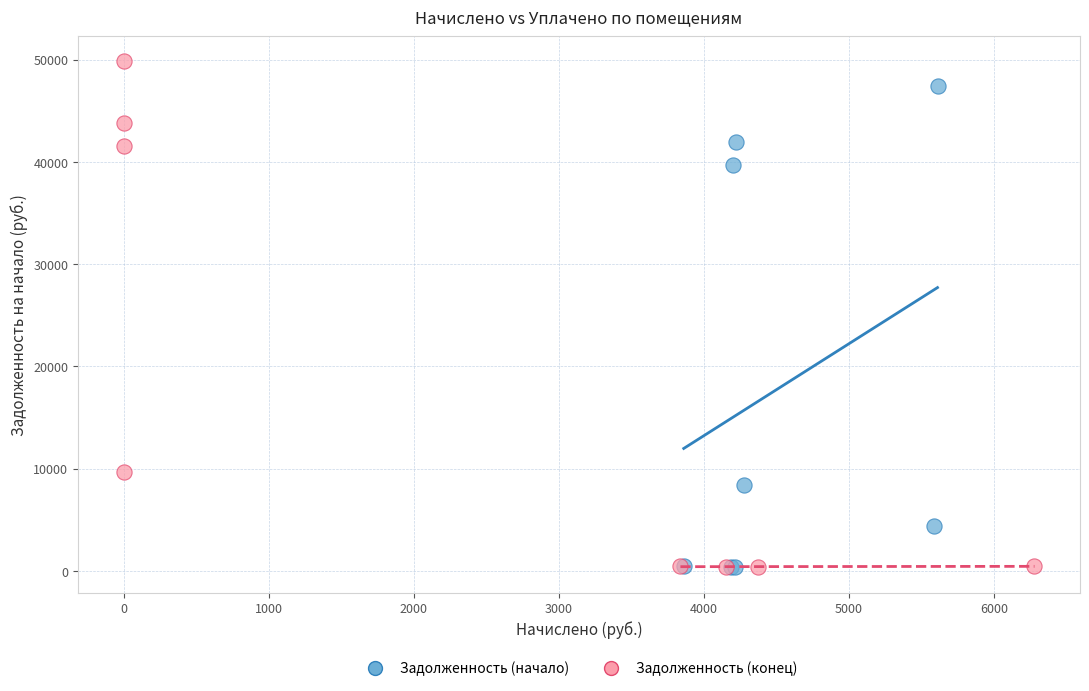

What are all the series names shown in the legend?

Задолженность (начало), Задолженность (конец)